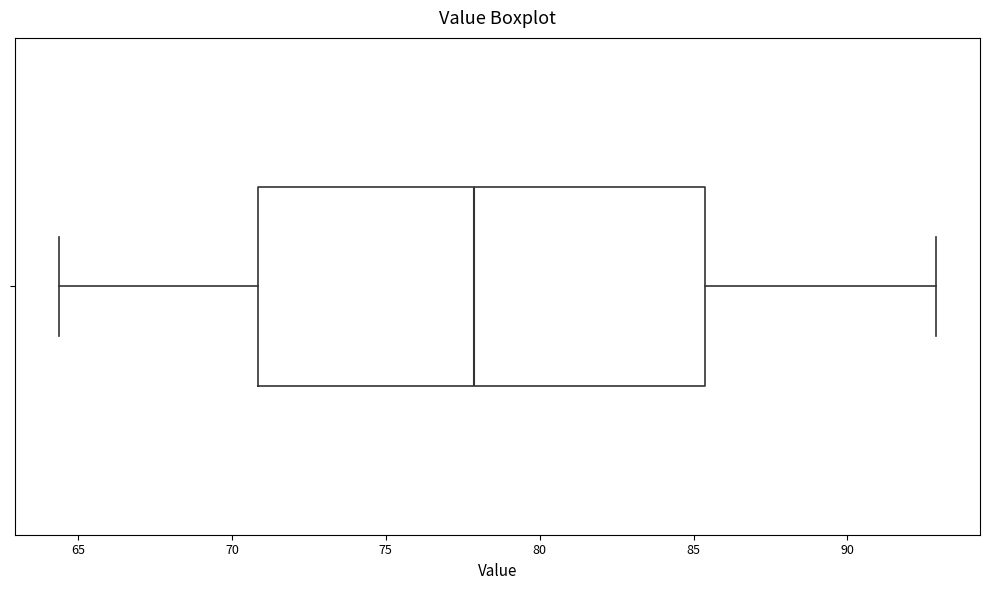

Transcribe this box plot: give where the median line is, the range the box spans, and where the two whiskers end, as read against the x-axis. The values are not printed on the chart, so give them approximately, as read against the axis.

median 78.0, box 71.0 to 85.5, whiskers 64.5 to 93.0